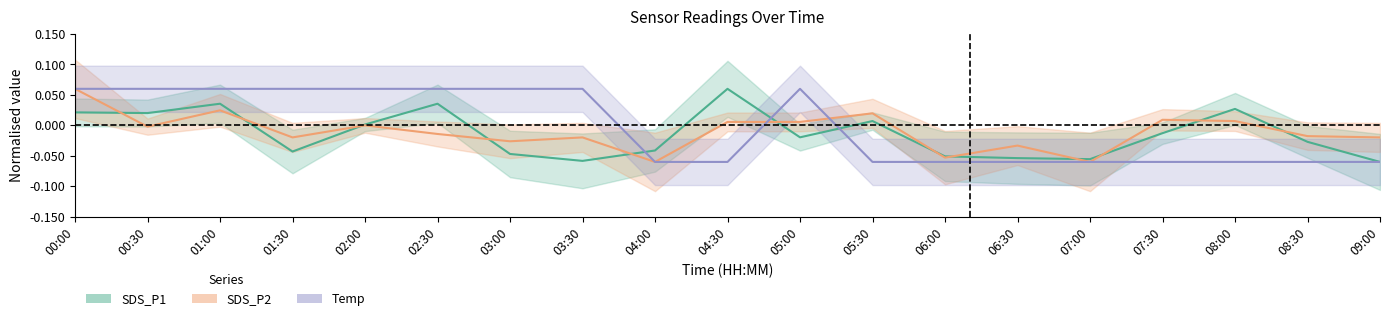

Reading left to right, extract all data points from this chart.

SDS_P1_center: 0.0	0.0	0.0	-0.0	0.0	0.0	-0.0	-0.1	-0.0	0.1	-0.0	0.0	-0.1	-0.1	-0.1	-0.0	0.0	-0.0	-0.1
SDS_P2_center: 0.1	-0.0	0.0	-0.0	0.0	-0.0	-0.0	-0.0	-0.1	0.0	0.0	0.0	-0.1	-0.0	-0.1	0.0	0.0	-0.0	-0.0
Temp_center: 0.1	0.1	0.1	0.1	0.1	0.1	0.1	0.1	-0.1	-0.1	0.1	-0.1	-0.1	-0.1	-0.1	-0.1	-0.1	-0.1	-0.1